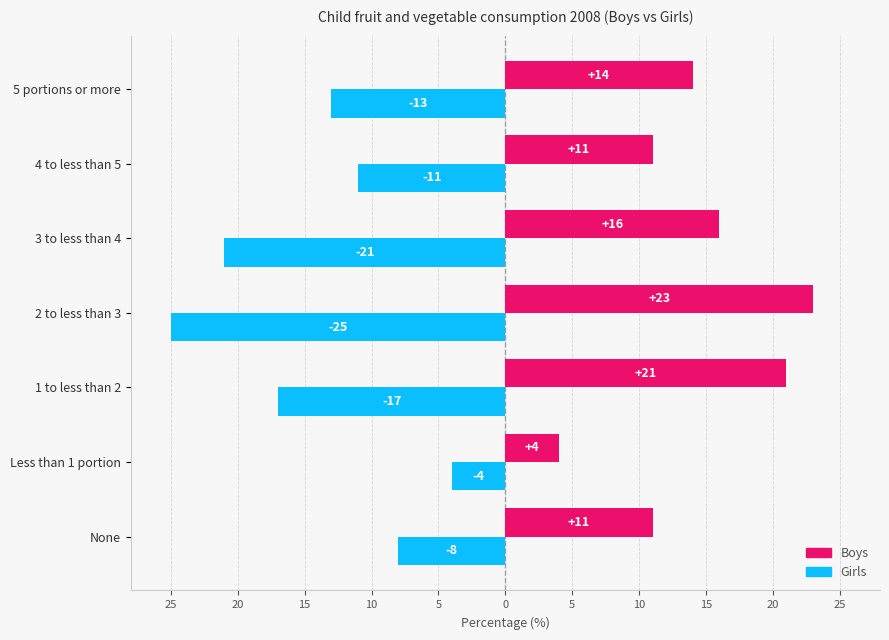

What is the difference between the maximum and minimum values in the Girls series?

21